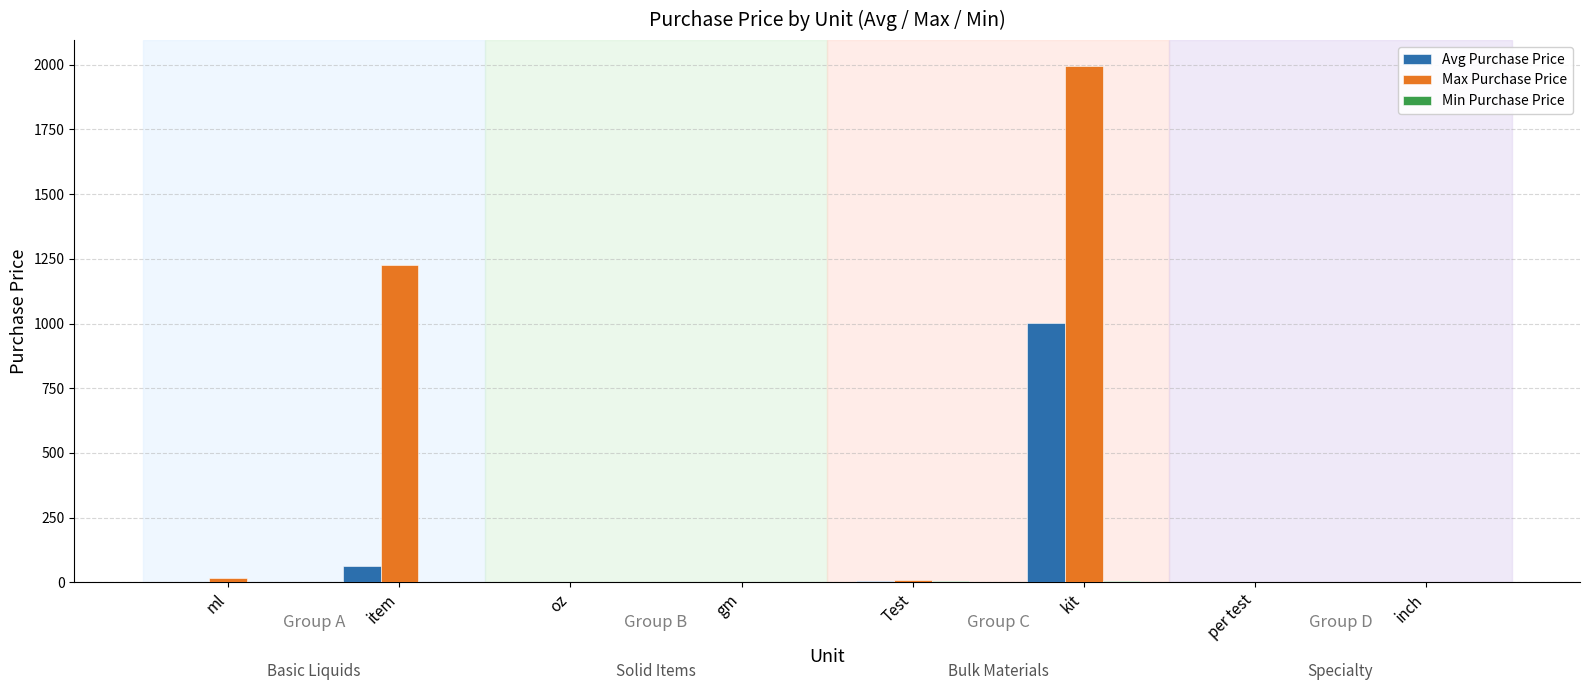

What is the greatest value displayed?

1995.0